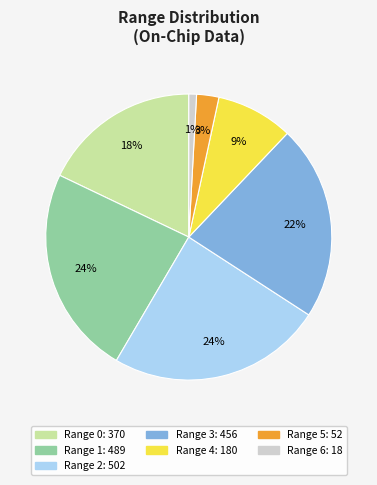

Count the number of slices in the pie.

7